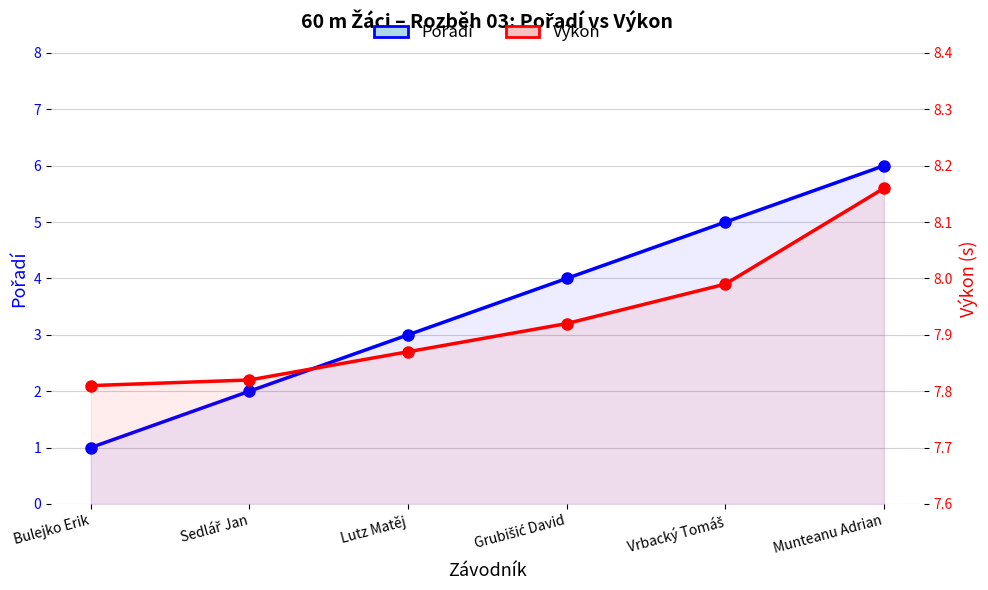

What is the label of the 2nd point from the left?

Sedlář Jan